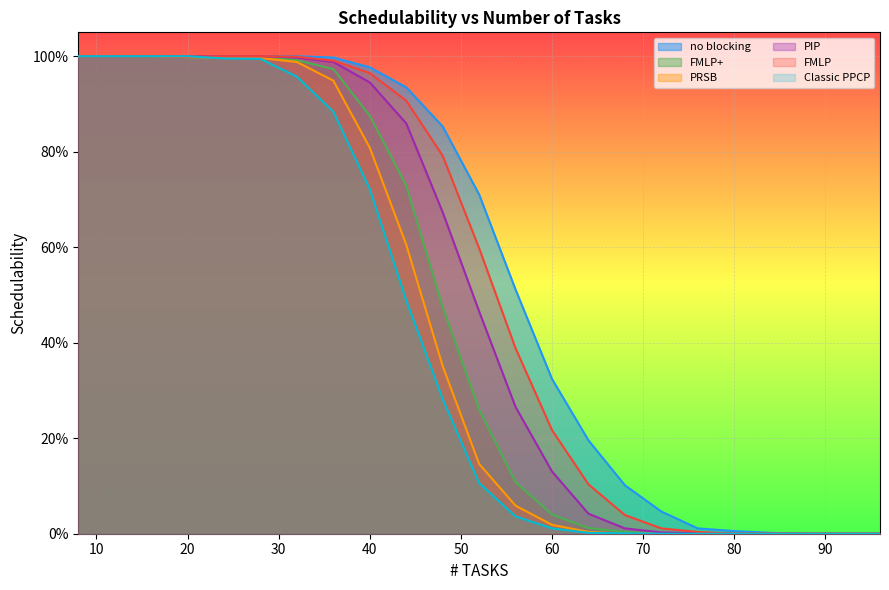

How many categories are shown in the chart?

23